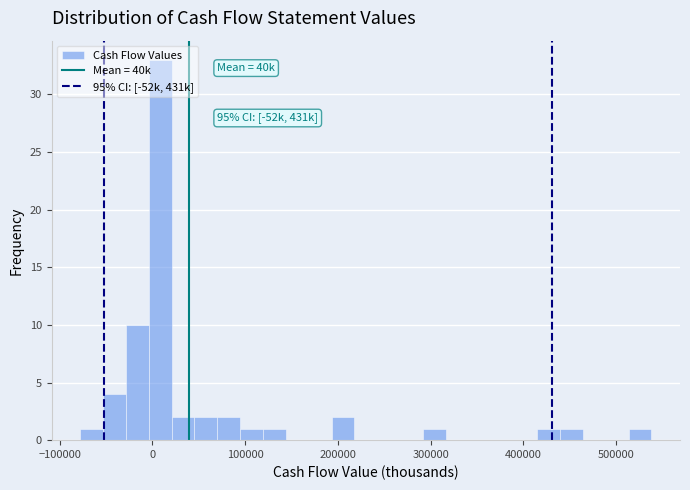

Read against the x-axis, roughly where is the centre of the tallest bar?

10000